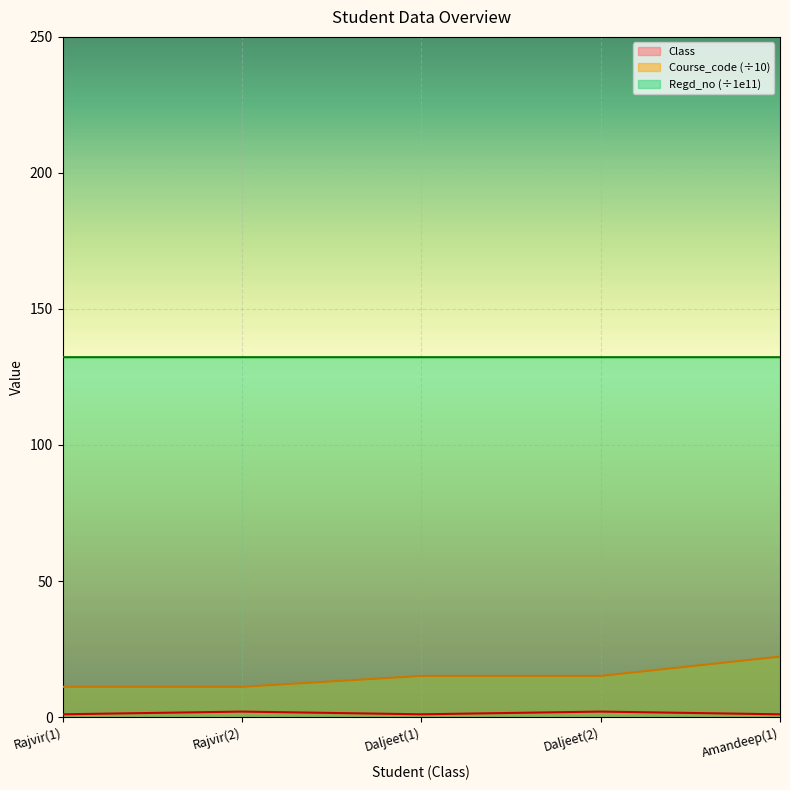

Count the number of data series in this chart.

3